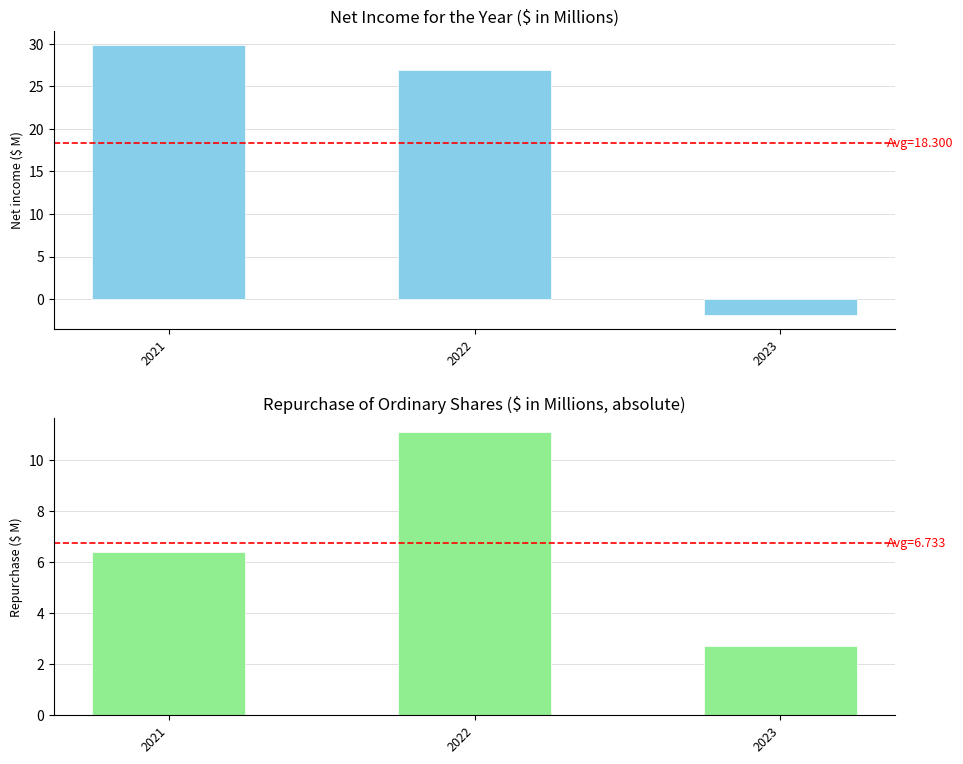

Reading left to right, extract all data points from this chart.

Net income for the year: 29.9	26.9	-1.9
Repurchase of ordinary shares: 6.4	11.1	2.7